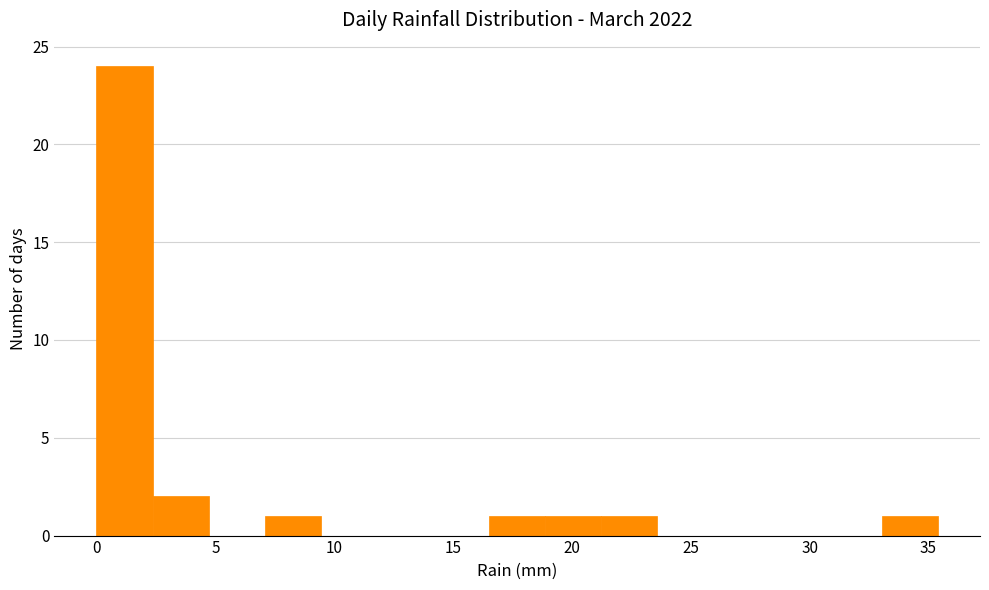

What is the height of the bar covering 7.0 to 9.5 on the x-axis? Neither the bar edges nor the heights are printed on the chart, so give them approximately, as read against the axes.

1